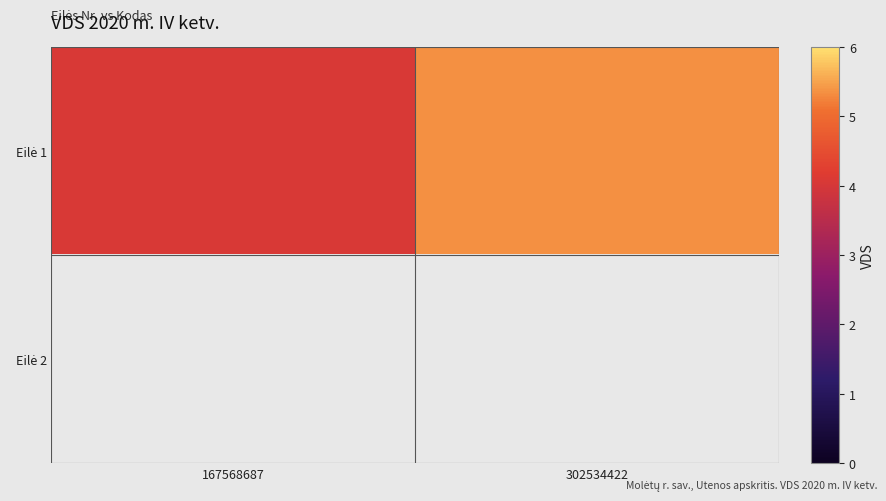

What is the smallest value displayed?

4.1